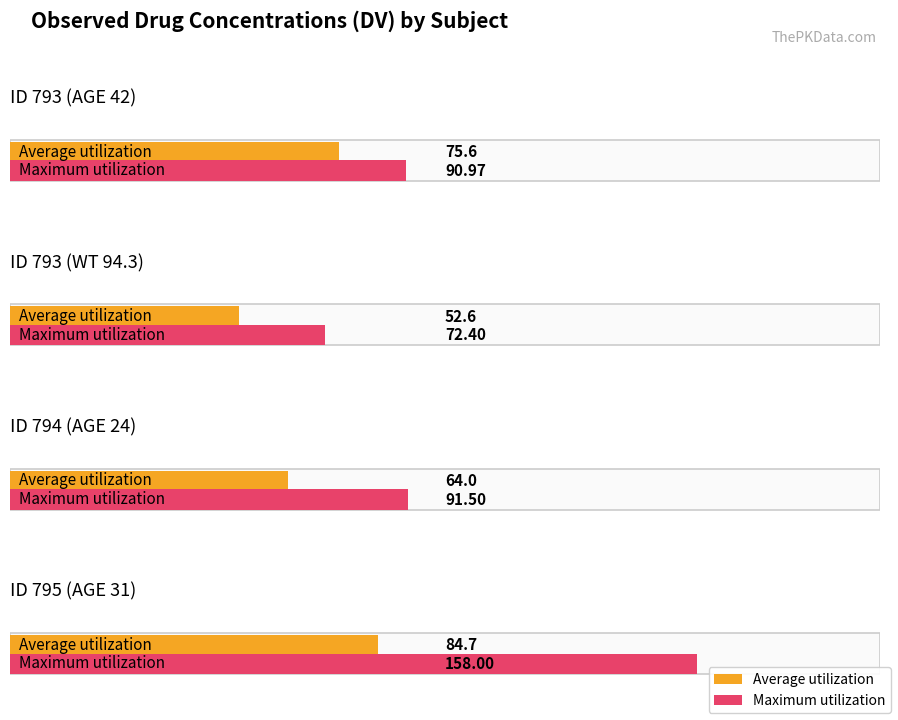

What is the label of the 3rd bar from the left?

ID 794 (AGE 24)